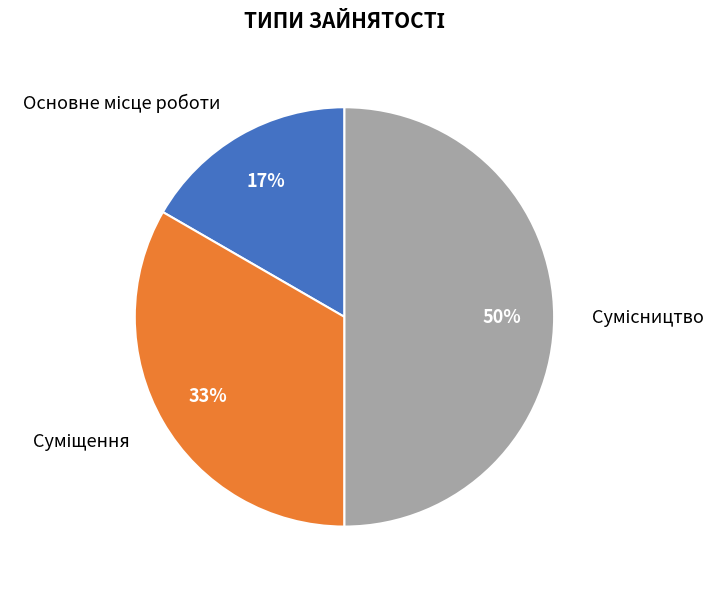

To the nearest percent, what is the average slice percentage?

33%